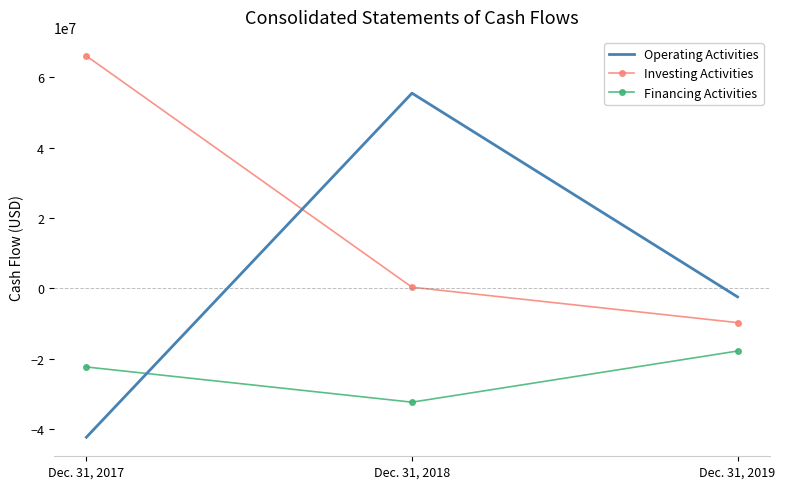

What is the maximum value for Operating Activities?

55454000